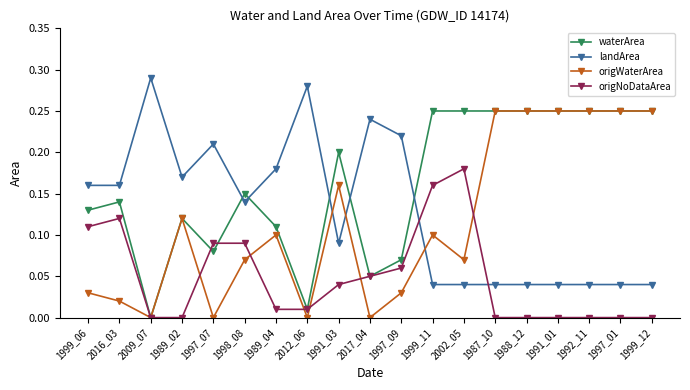

What position from the left is 1999_12?

19